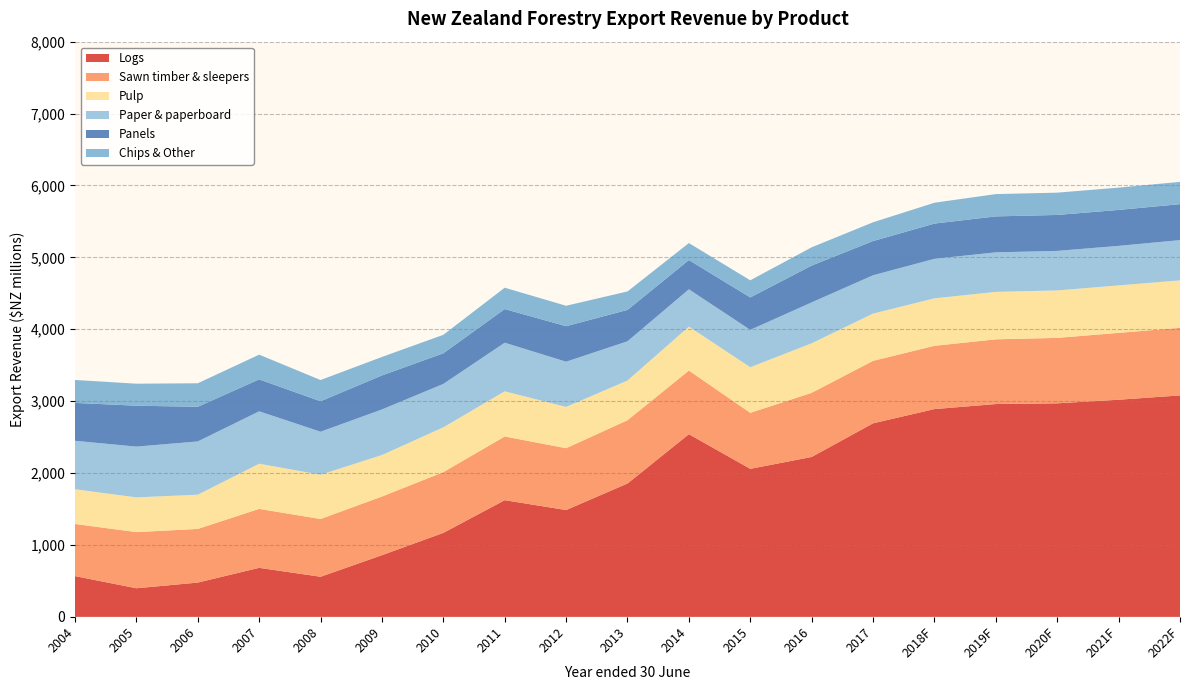

Reading left to right, what are all the values shown in this chart?

Logs: 2004=567	2005=398	2006=477	2007=682	2008=558	2009=858	2010=1168	2011=1623	2012=1486	2013=1855	2014=2541	2015=2059	2016=2224	2017=2692	2018F=2890	2019F=2960	2020F=2970	2021F=3020	2022F=3080
Sawn timber & sleepers: 2004=725	2005=781	2006=746	2007=820	2008=803	2009=816	2010=845	2011=886	2012=860	2013=880	2014=885	2015=779	2016=892	2017=869	2018F=880	2019F=900	2020F=910	2021F=930	2022F=940
Pulp: 2004=483	2005=483	2006=476	2007=628	2008=616	2009=577	2010=623	2011=628	2012=574	2013=552	2014=611	2015=634	2016=689	2017=657	2018F=660	2019F=660	2020F=660	2021F=660	2022F=660
Paper & paperboard: 2004=674	2005=706	2006=741	2007=729	2008=598	2009=634	2010=604	2011=676	2012=629	2013=546	2014=519	2015=520	2016=569	2017=533	2018F=550	2019F=550	2020F=550	2021F=550	2022F=560
Panels: 2004=527	2005=569	2006=482	2007=444	2008=424	2009=473	2010=426	2011=468	2012=494	2013=436	2014=407	2015=451	2016=512	2017=476	2018F=490	2019F=500	2020F=500	2021F=500	2022F=500
Chips & Other: 2004=319	2005=306	2006=327	2007=344	2008=295	2009=257	2010=257	2011=297	2012=284	2013=257	2014=236	2015=238	2016=254	2017=261	2018F=290	2019F=310	2020F=310	2021F=310	2022F=310